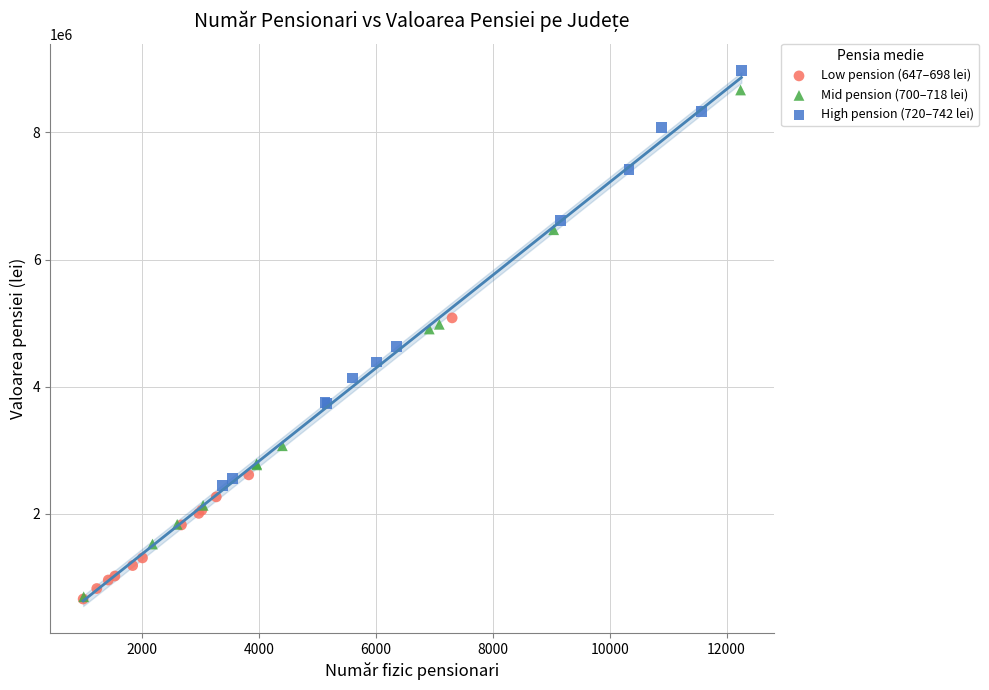

What are all the series names shown in the legend?

Low pension (647–698 lei), Mid pension (700–718 lei), High pension (720–742 lei)